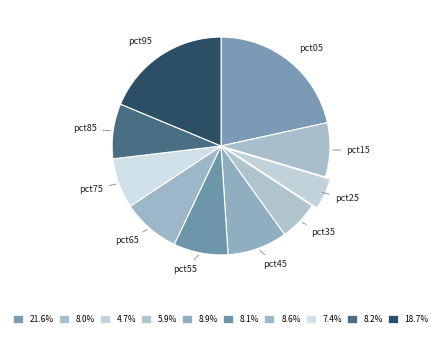

How many slices are in this pie chart?

10